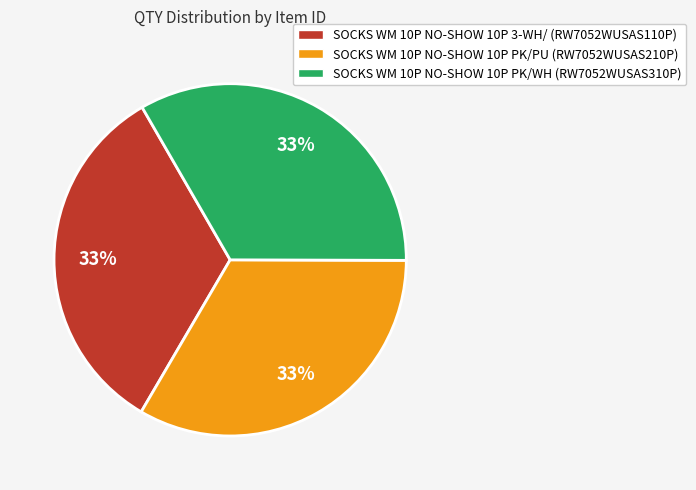

To the nearest percent, what percentage of the pie is SOCKS WM 10P NO-SHOW 10P PK/PU (RW7052WUSAS210P)?

33%